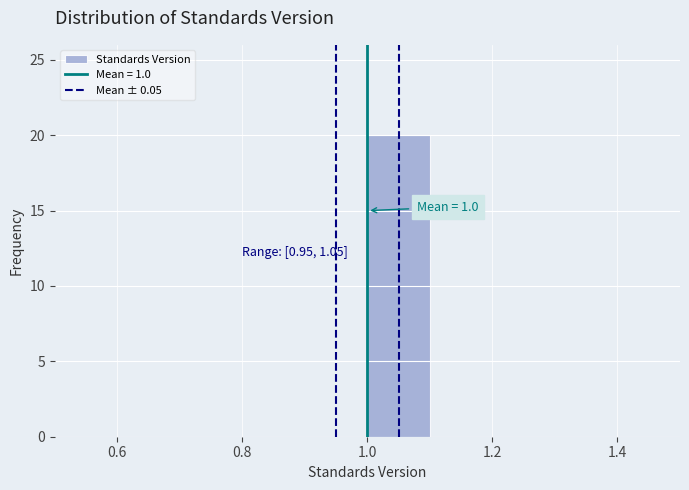

Over which range of the x-axis is the bar tallest?

1.0 to 1.1